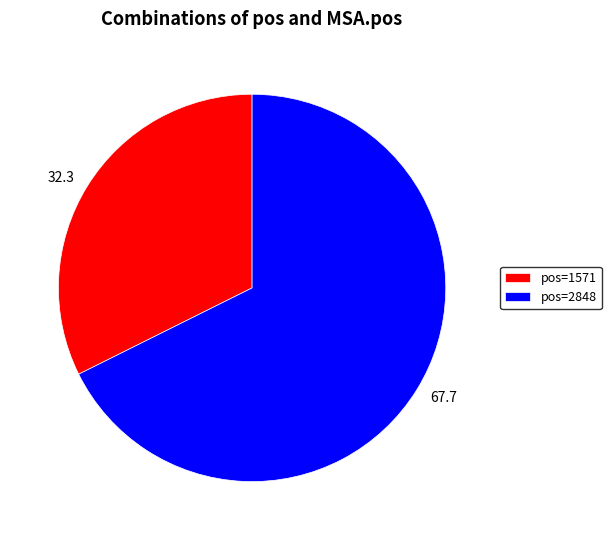

Is there any slice that represents more than half of the pie?

Yes